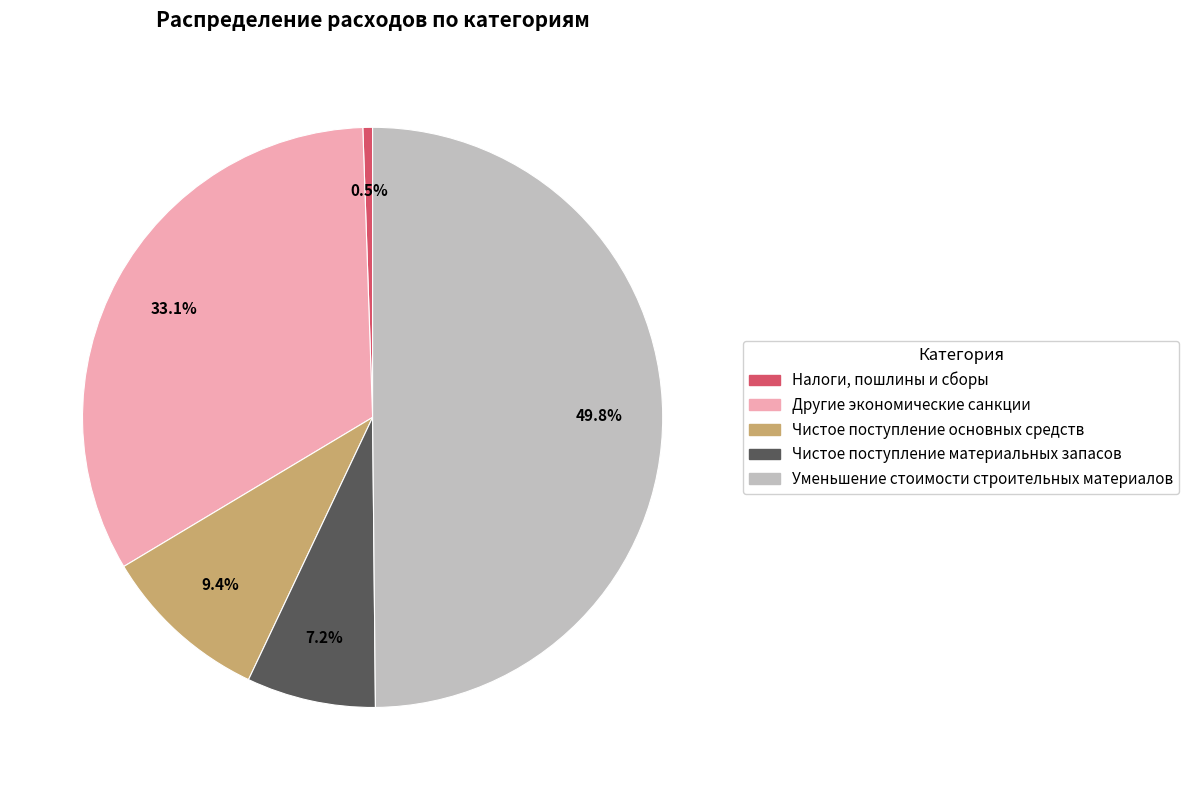

To the nearest percent, what percentage of the pie is Чистое поступление основных средств?

9%